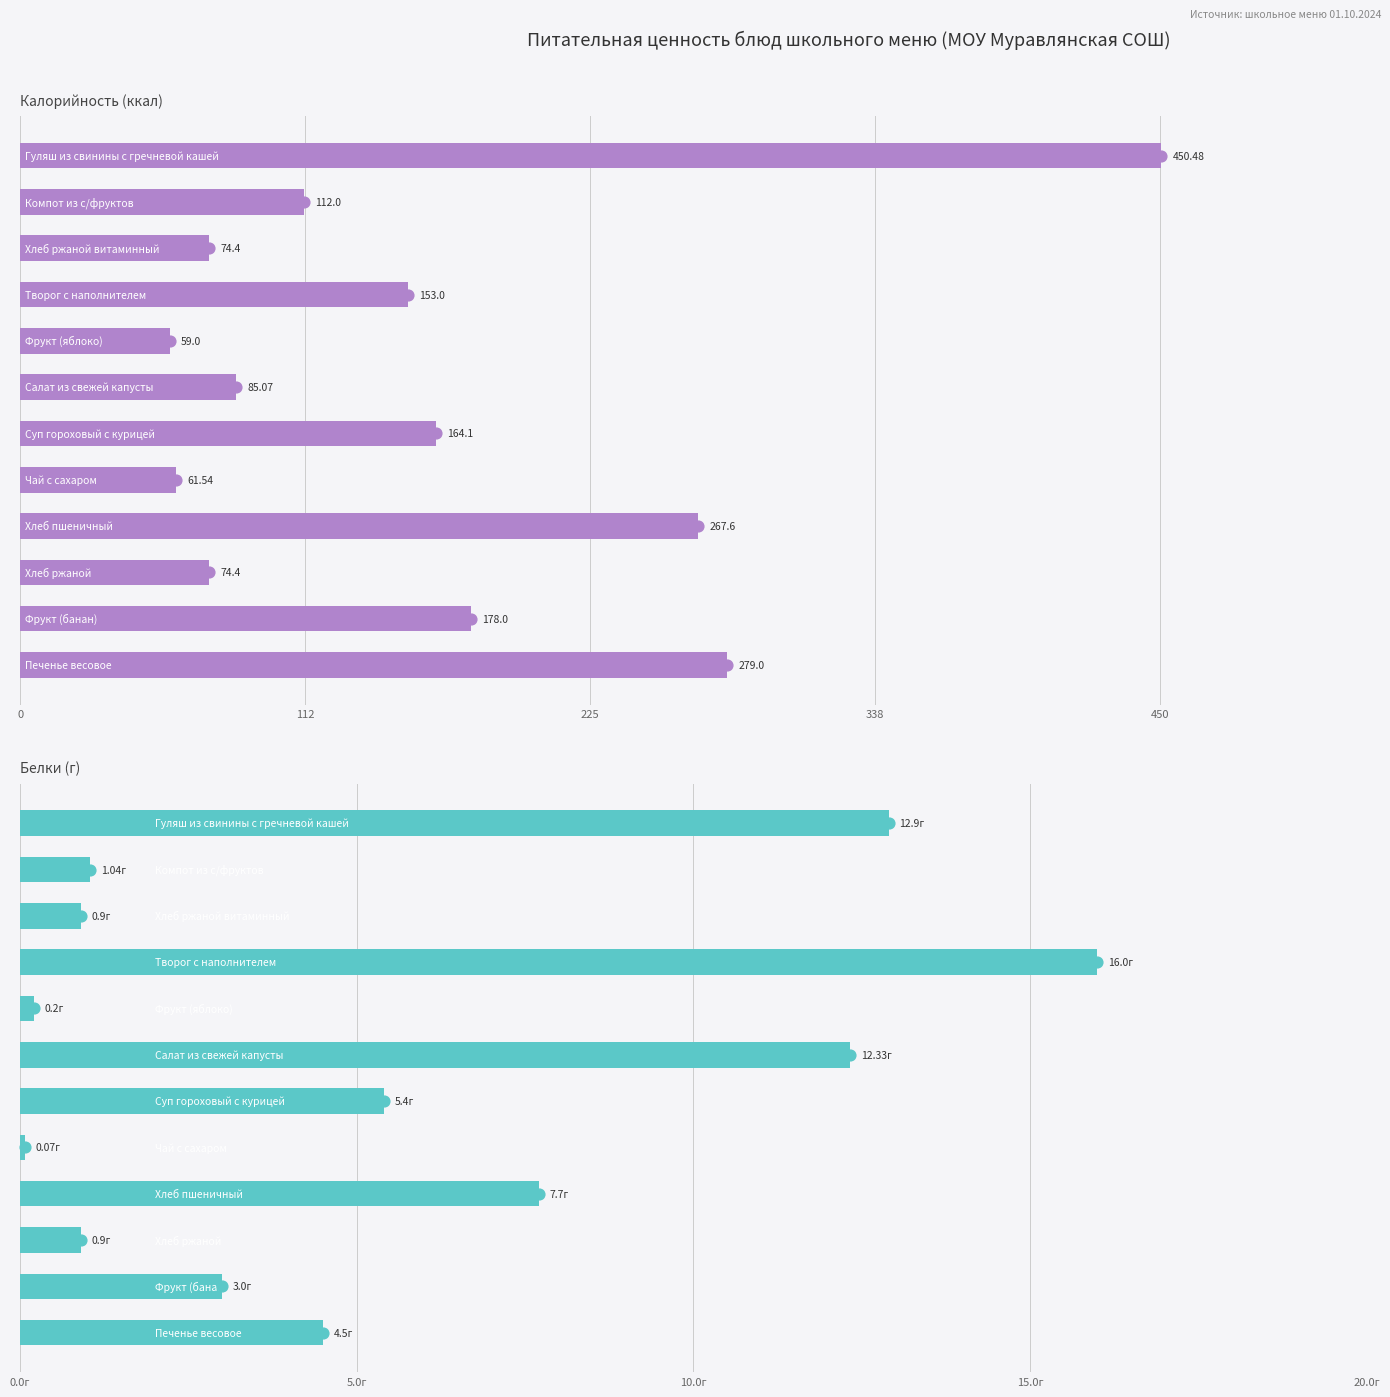

Which series has the largest total across all categories?

Калорийность